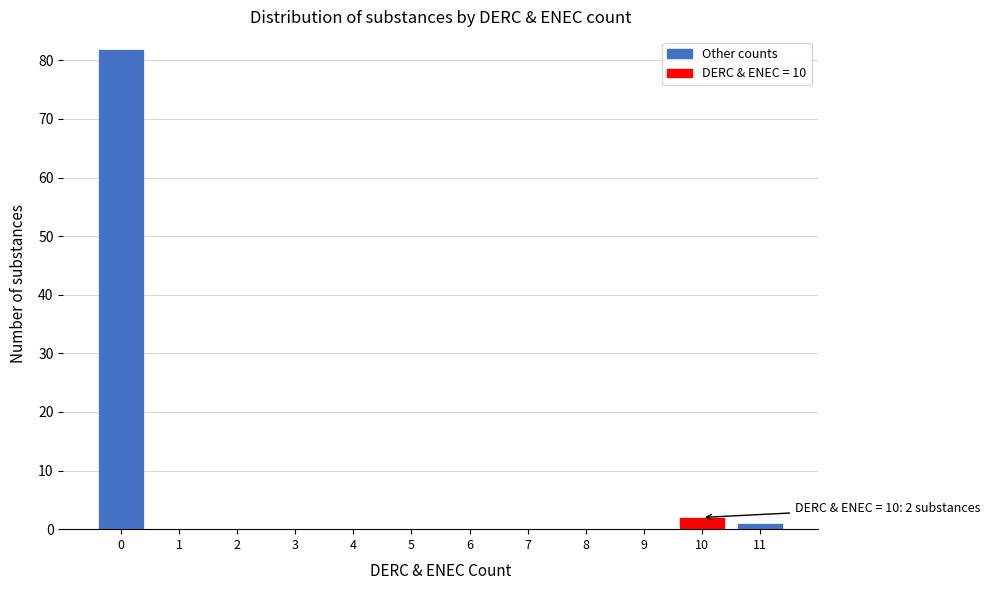

Reading right to left, list all the values displayed in this chart.

11=1	10=2	9=0	8=0	7=0	6=0	5=0	4=0	3=0	2=0	1=0	0=82